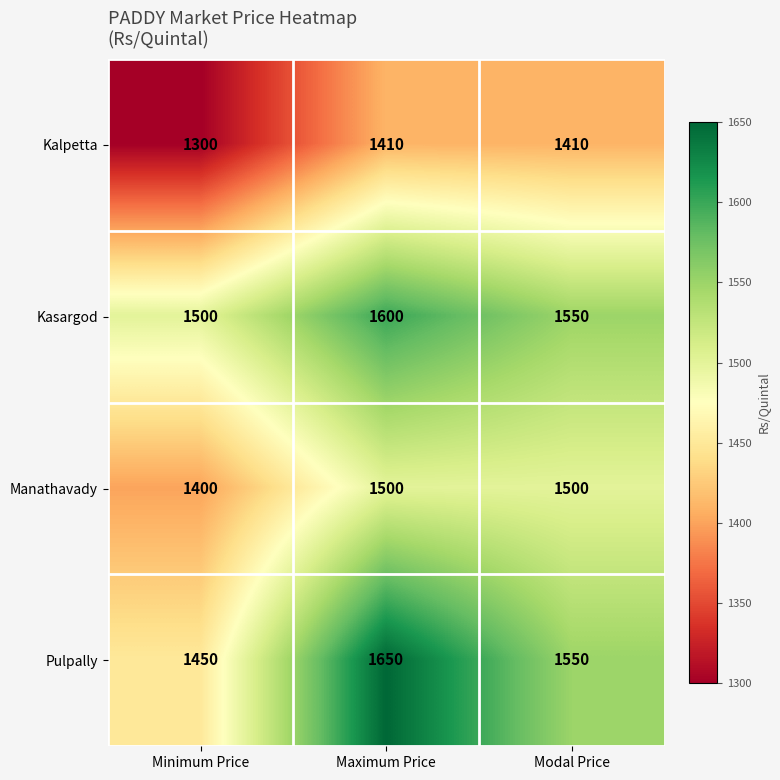

Count the number of categories in the chart.

3